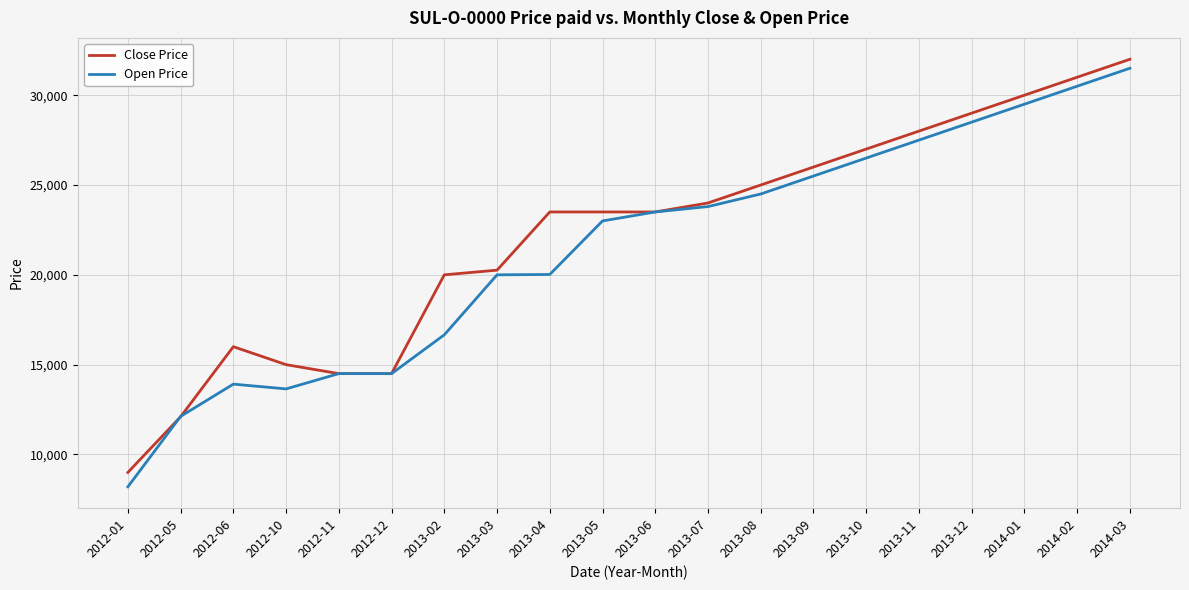

Which series has the widest spread of values?

Open Price